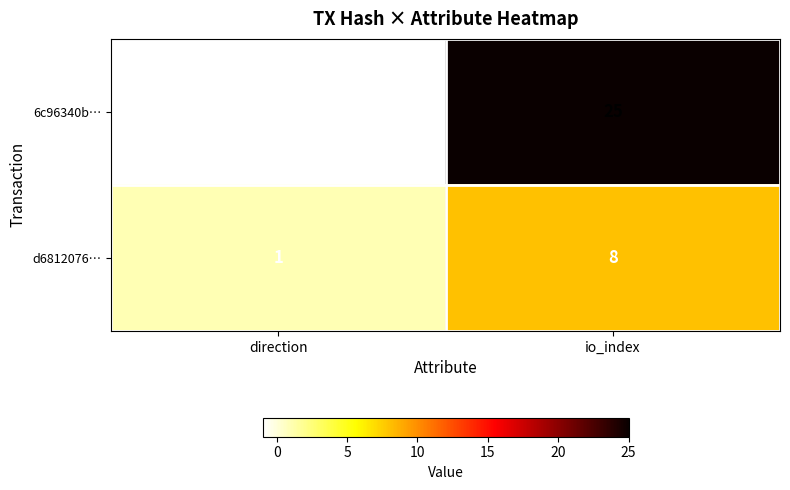

What is the difference between the highest and lowest values at direction?

2